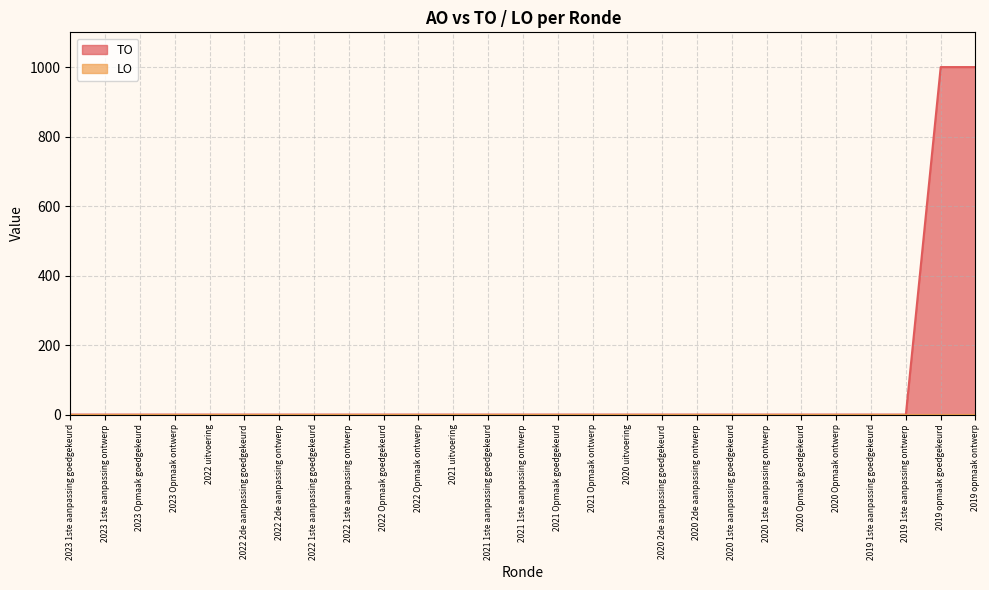

What is the difference between the second highest and minimum values?

1000